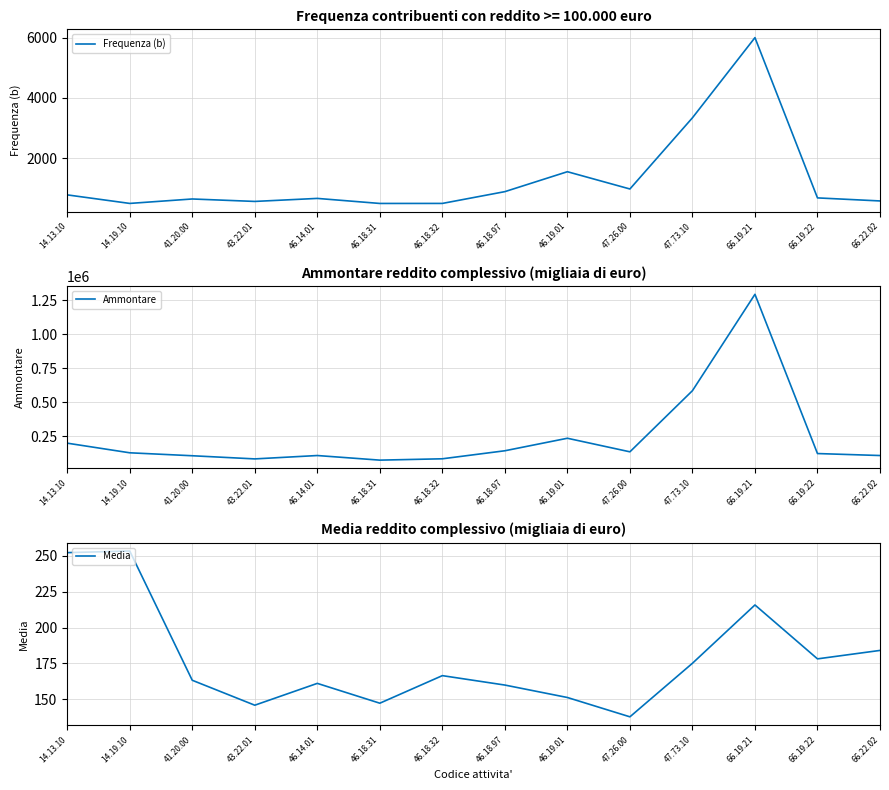

At how many categories does at least one series exceed 406711?

2